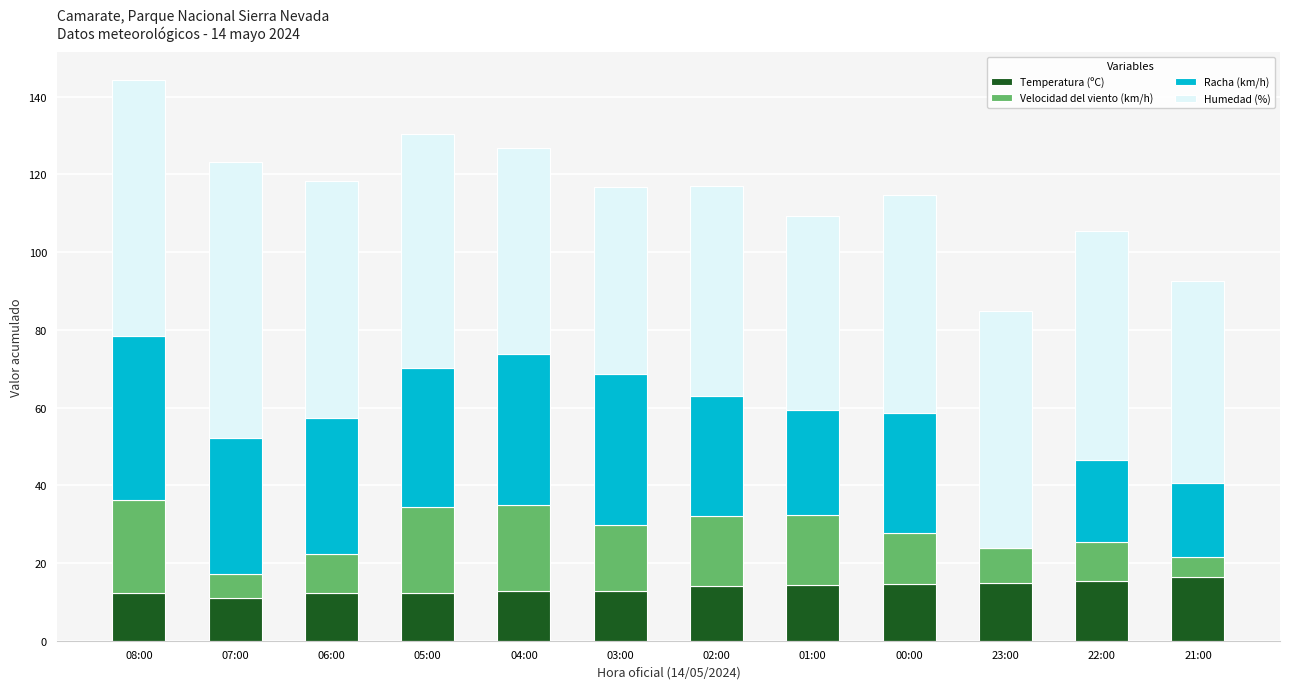

True or false: Temperatura (ºC) has a value of 19.5 at 04:00.

False